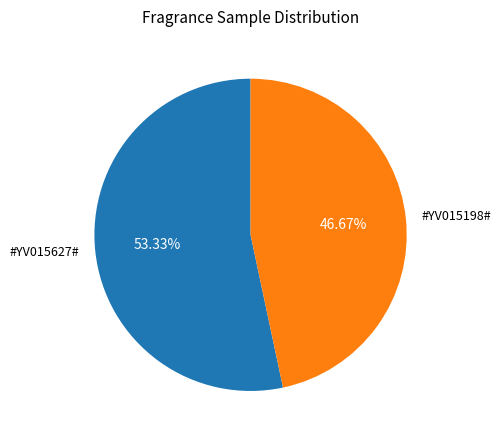

What is the largest slice in the pie chart?

#YV015627#